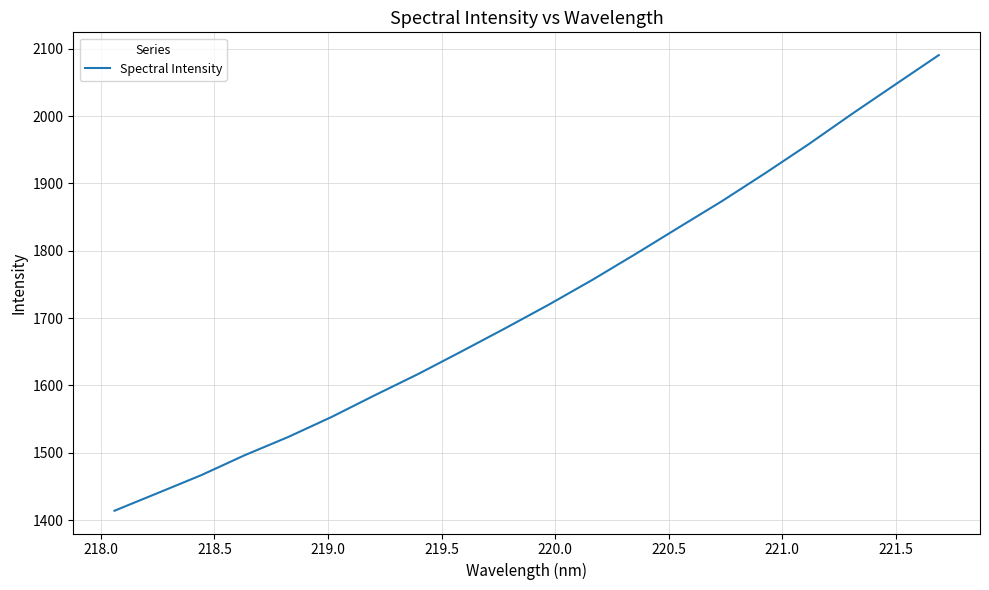

What is the smallest value displayed?

1414.0